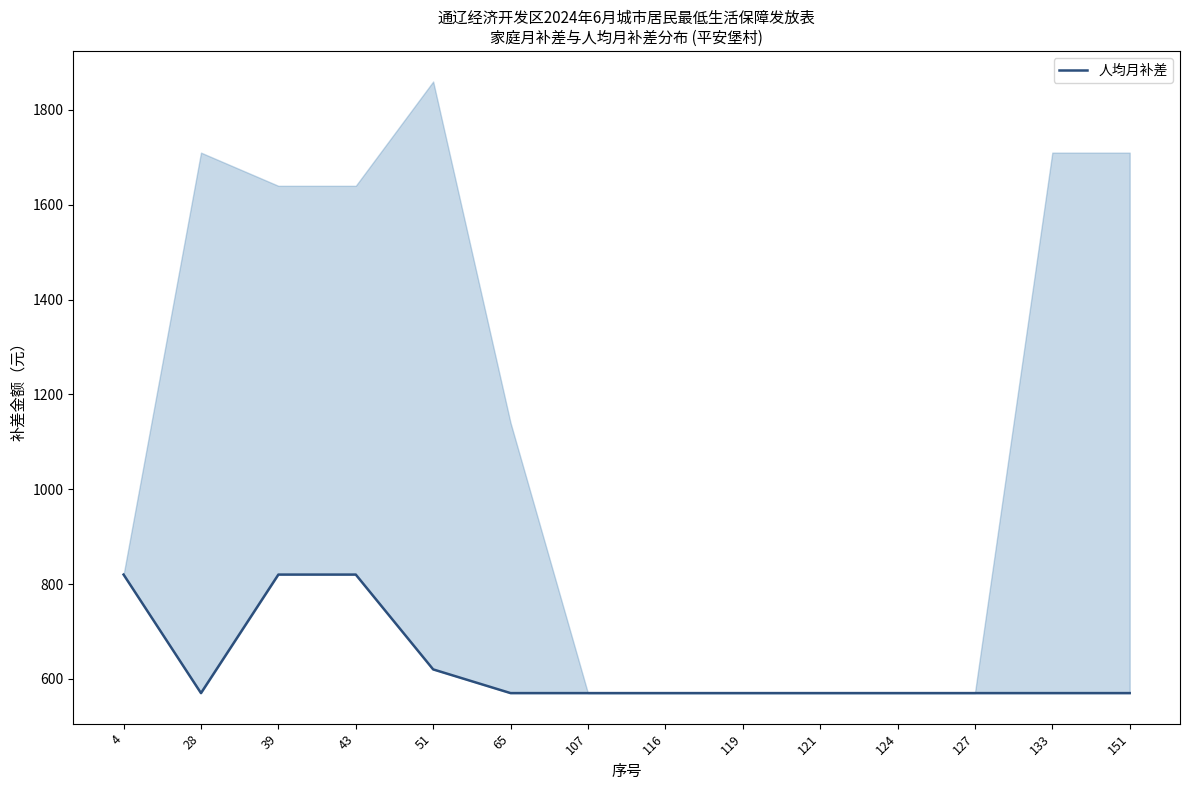

What is the ratio of the value at 127 to the value at 151?

1.0